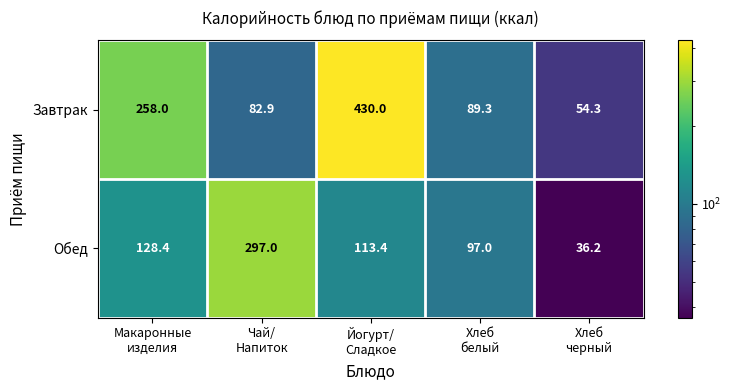

What is the difference between the second highest and minimum values in the Обед series?

92.2